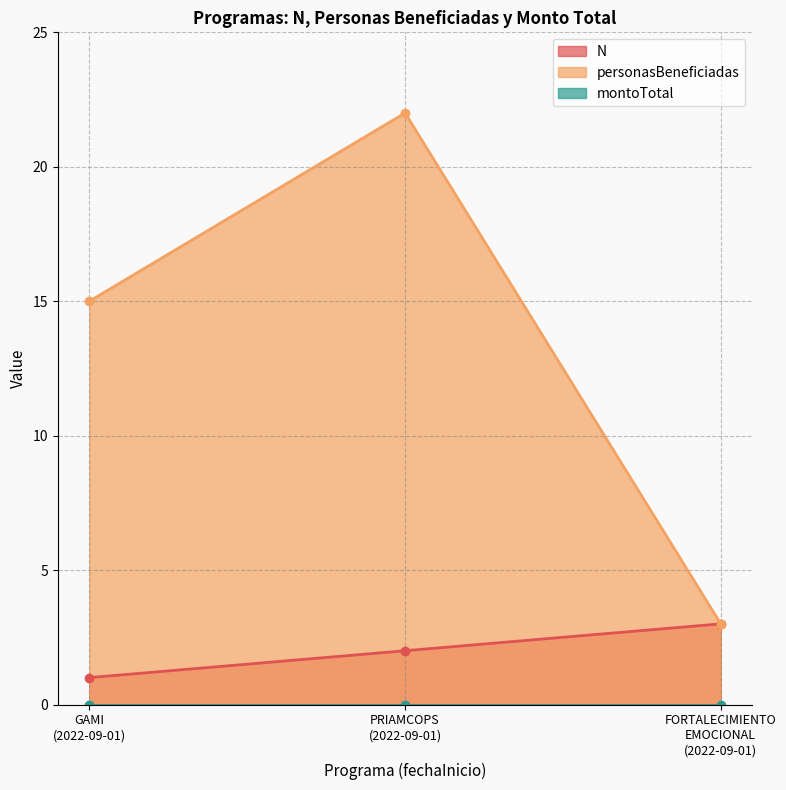

What is the spread (max minus min) of values at 2022-09-01?

14